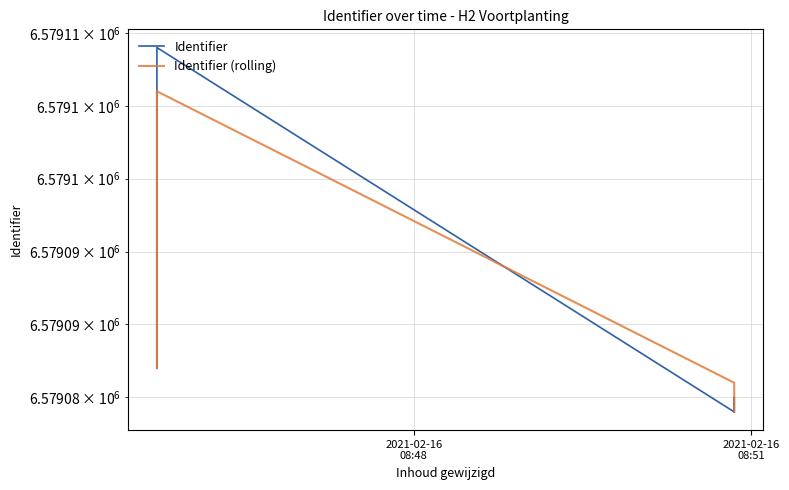

What is the value of the Identifier (rolling) point at the 9th from the left?

6579106